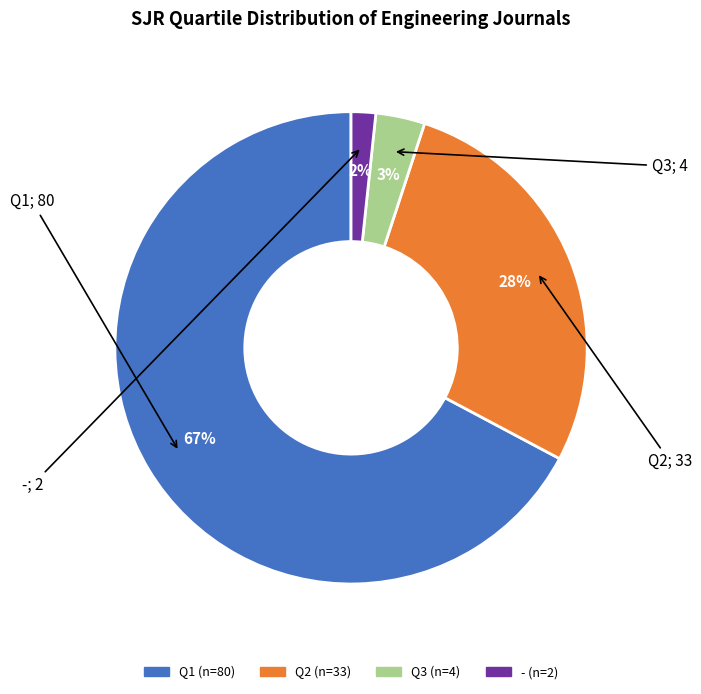

Which slice is the smallest?

-